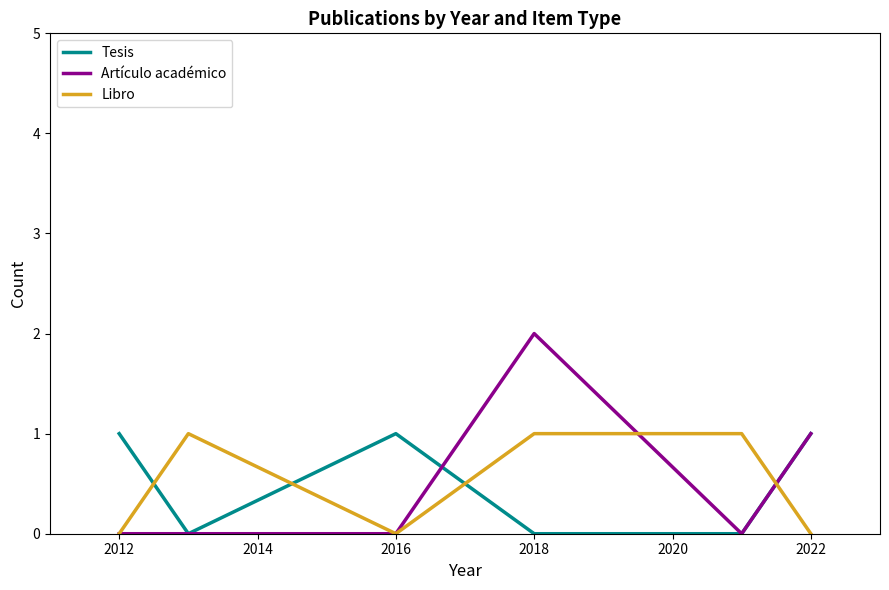

True or false: Tesis and Libro intersect in this chart.

True